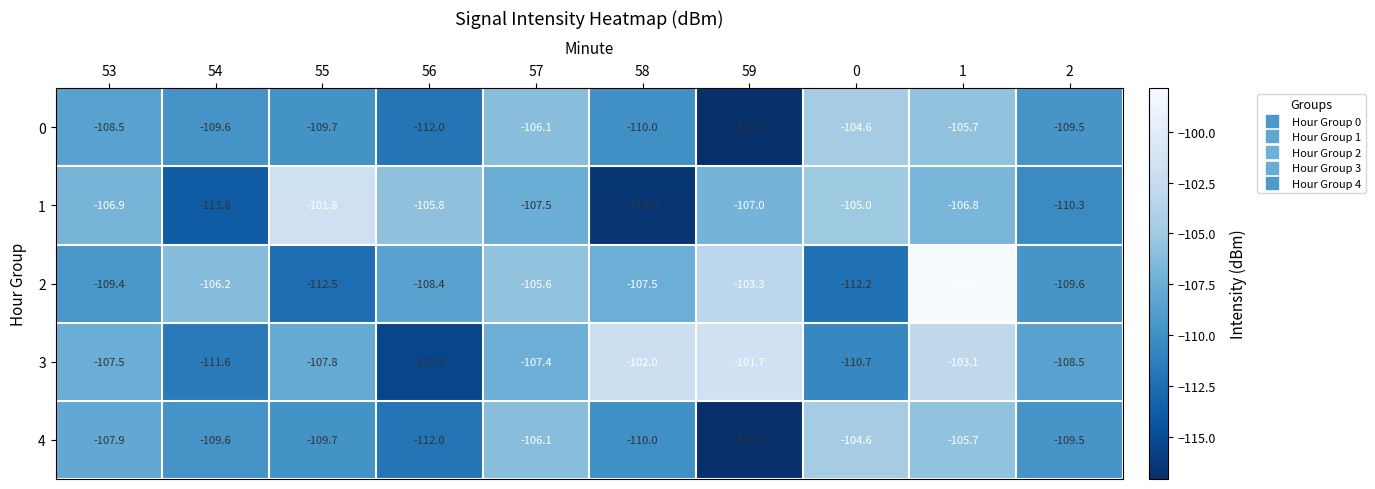

Which category has the lowest value across all series?

59